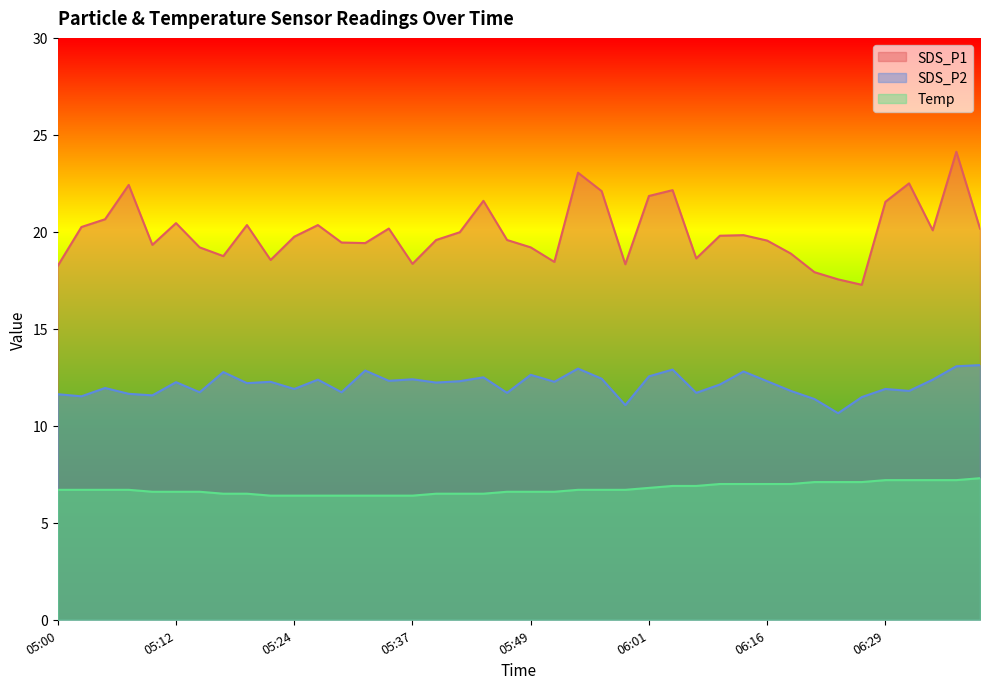

What is the minimum value for SDS_P1?

17.3